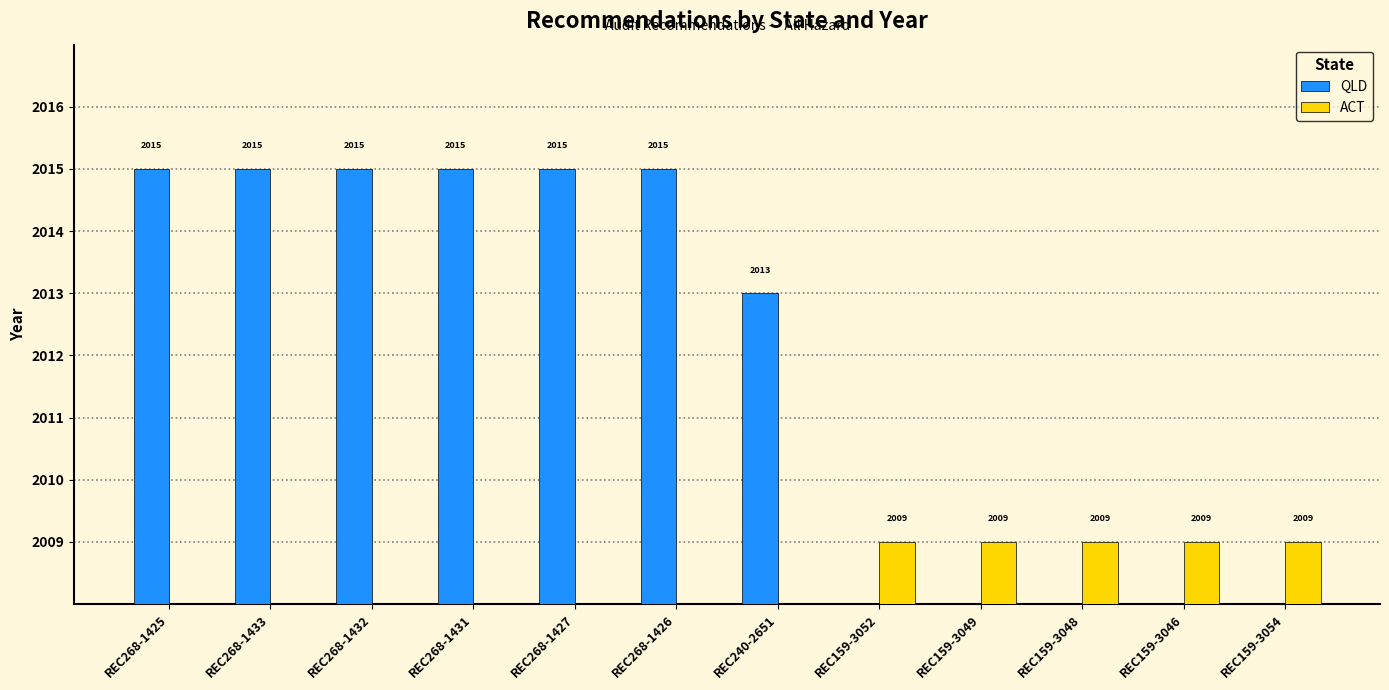

What is the total value across all series at REC268-1431?

2015